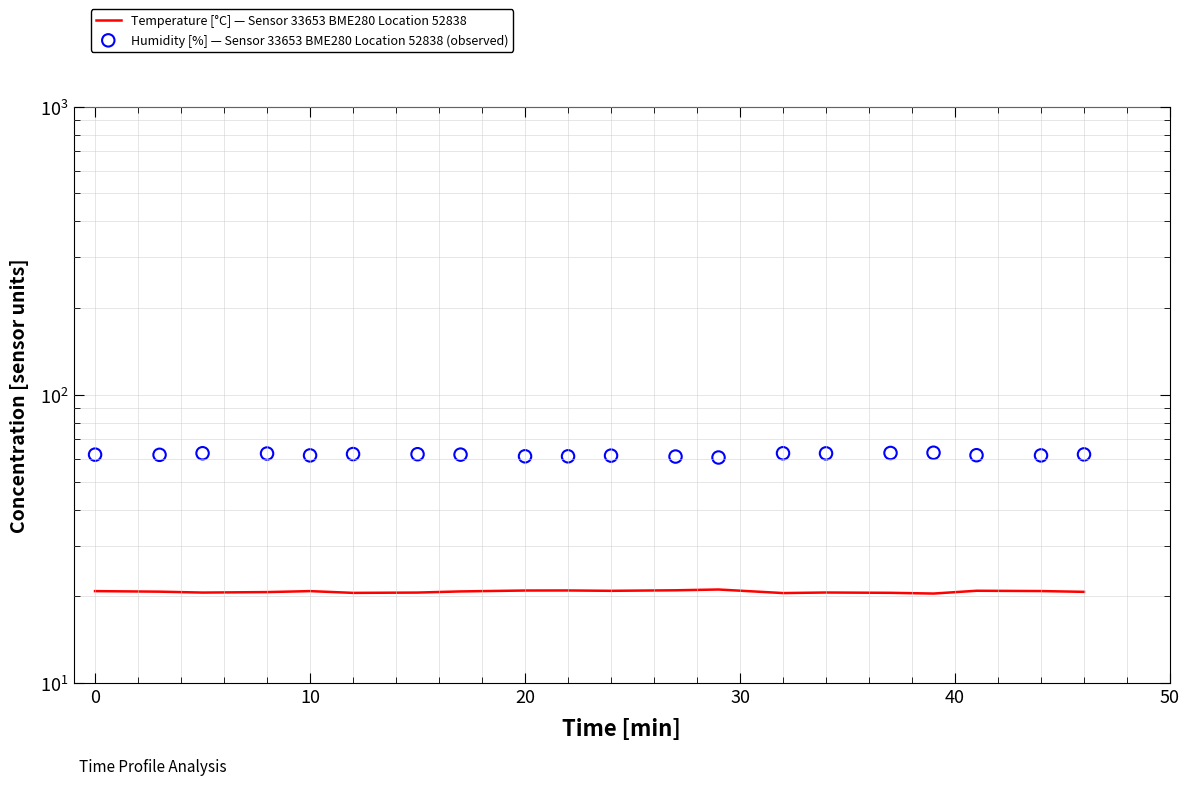

At how many categories does at least one series exceed 42?

20